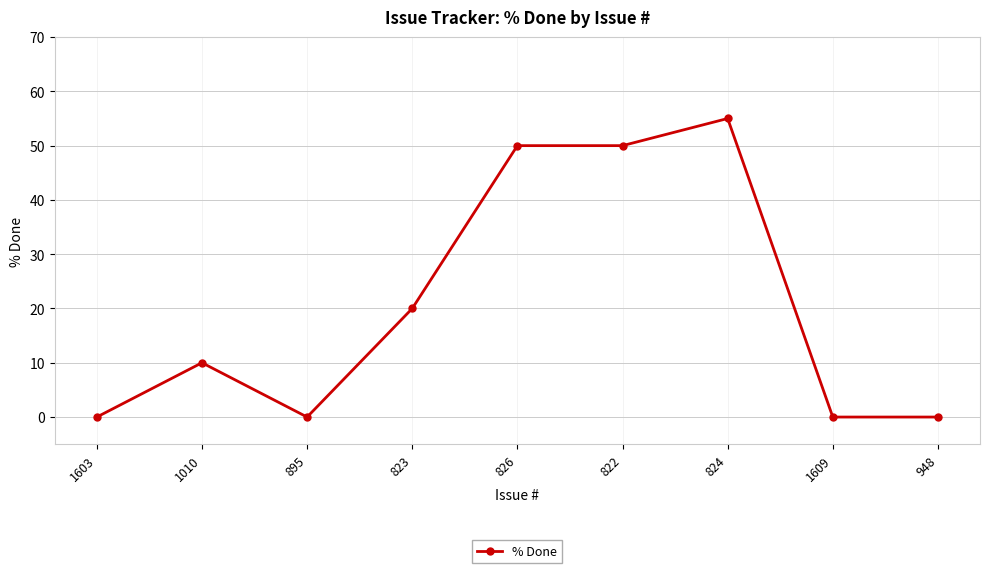

Is it true that the value at 822 is 78?

False